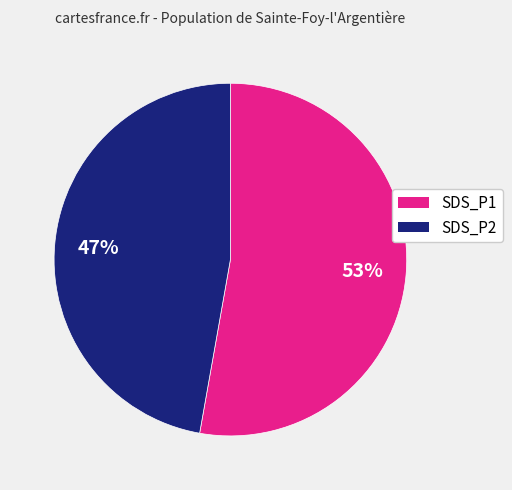

Does any single category account for the majority?

Yes